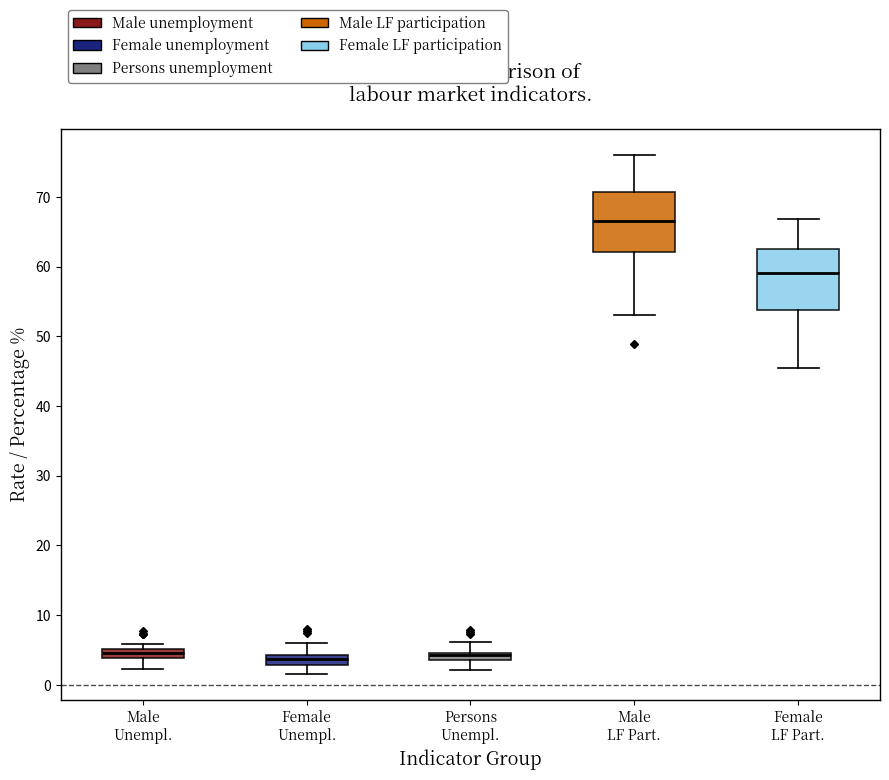

Where is the lower edge of the box for Male LF Part. on the y-axis? The values are not printed on the chart, so give them approximately, as read against the axis.

62